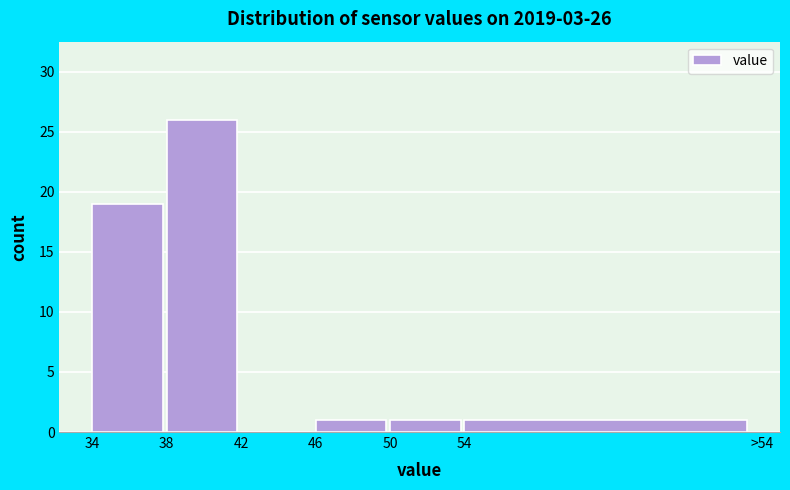

Reading left to right, extract all data points from this chart.

34=19	38=26	42=0	46=1	50=1	54=1